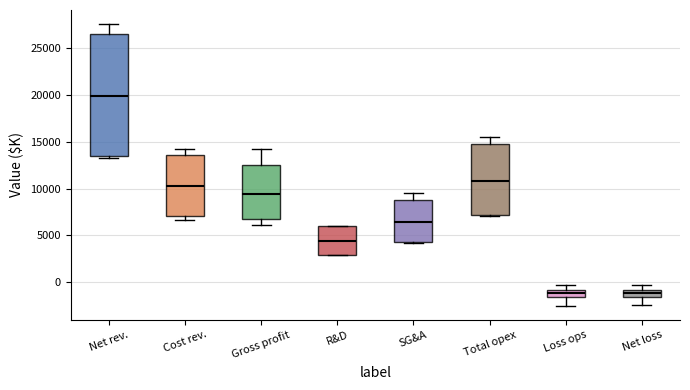

Which box has the highest median line?

Net rev.